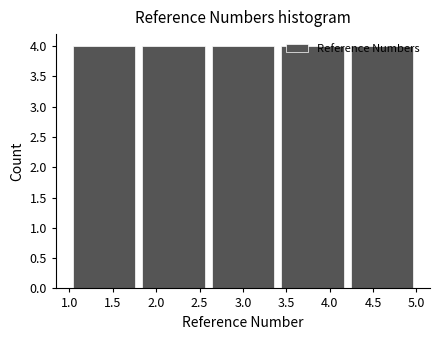

Reading left to right, list every bar in this chart as the range it spans on the x-axis followed by its height. The values are not printed on the chart, so give them approximately, as read against the axis.

1.0 to 1.8: 4
1.8 to 2.6: 4
2.6 to 3.4: 4
3.4 to 4.2: 4
4.2 to 5.0: 4